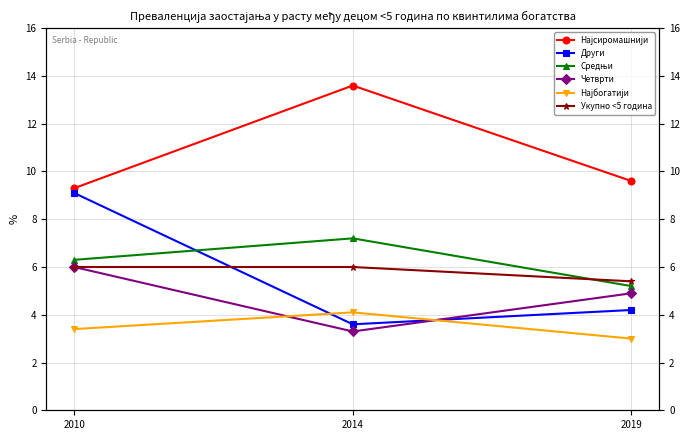

True or false: Други has a value of 9.1 at 2010.

True